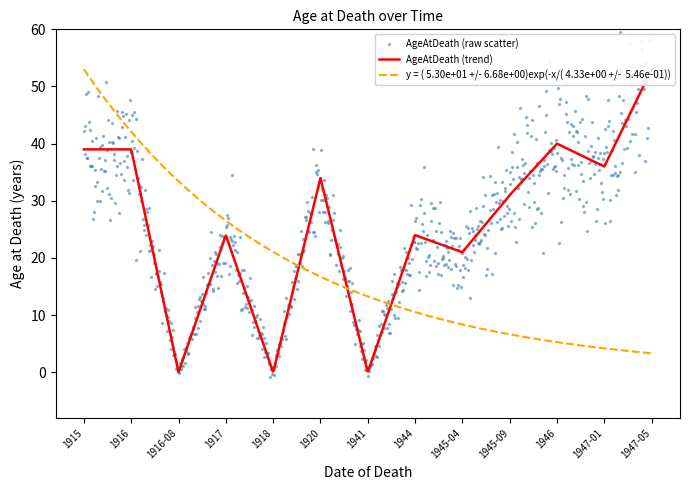

Which series contains the highest Y value?

AgeAtDeath